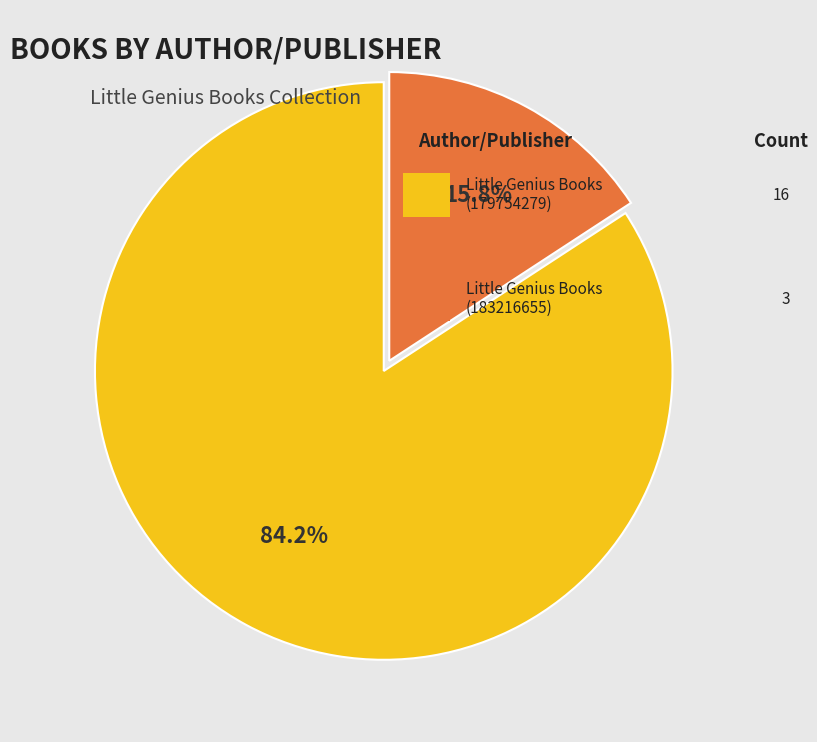

Is there a majority slice in this chart?

Yes